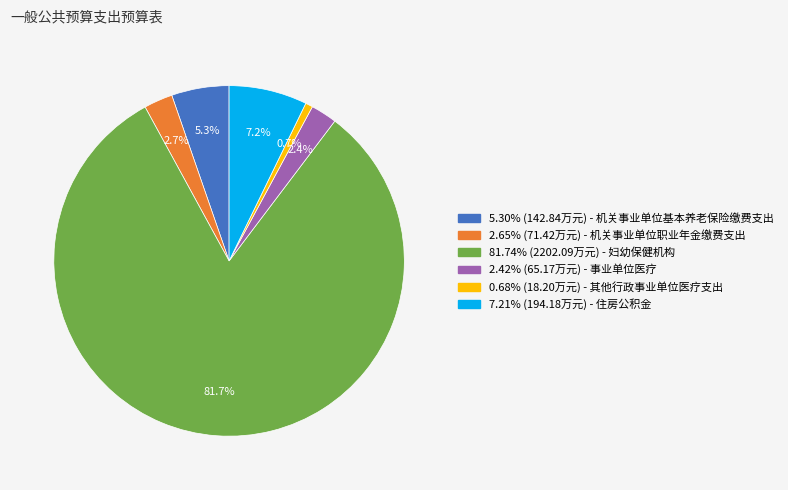

Is there a majority slice in this chart?

Yes